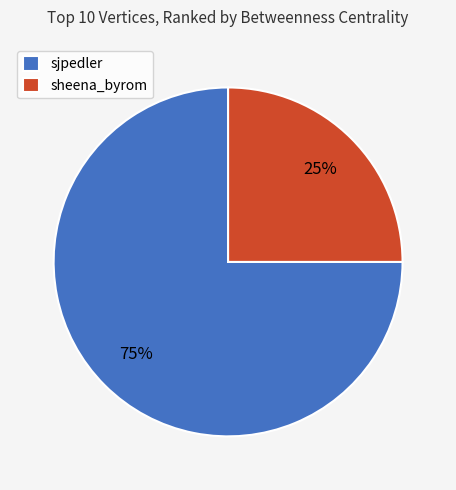

What percentage is the sjpedler slice, to the nearest percent?

75%